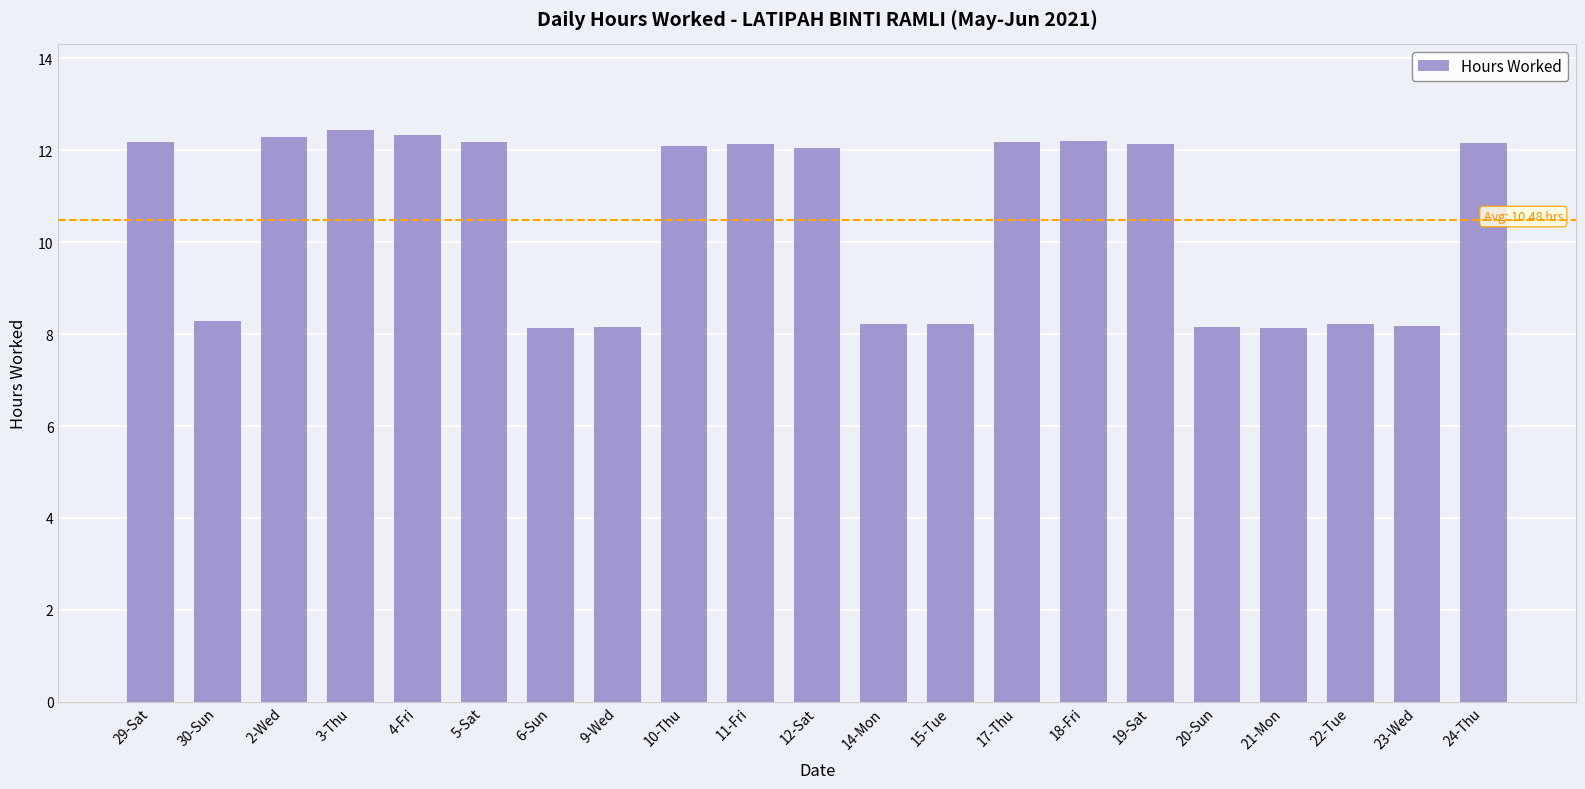

What position from the right is 19-Sat?

6